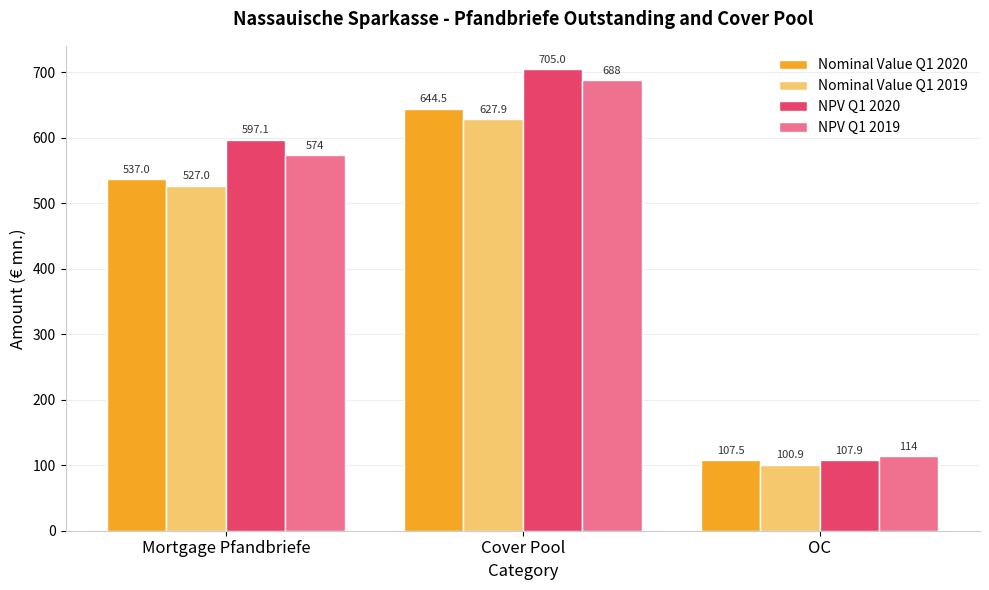

Between Mortgage Pfandbriefe and OC, which series saw the biggest shift?

NPV Q1 2020